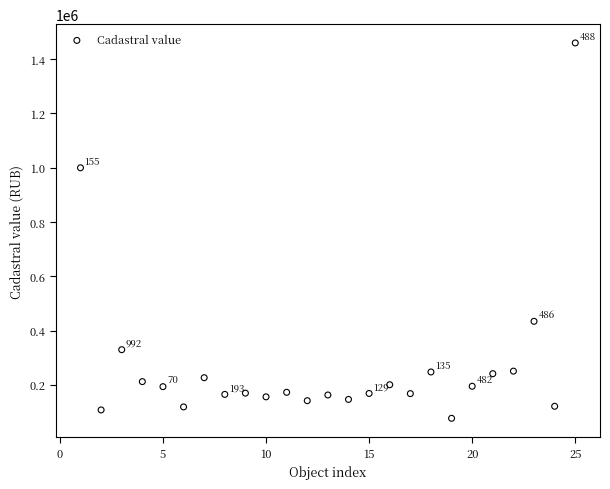

What is the range of X values (max minus min)?

24.0